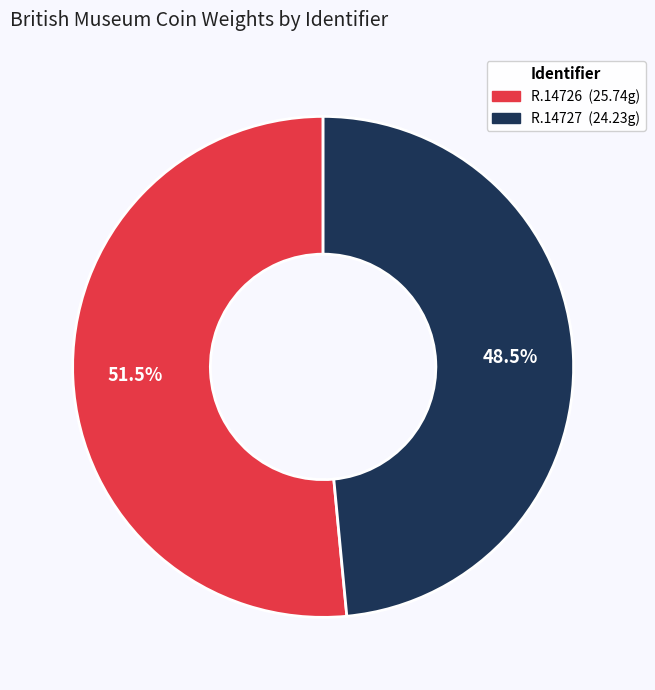

To the nearest percent, what is the difference between the R.14727 and R.14726 slice percentages?

3%